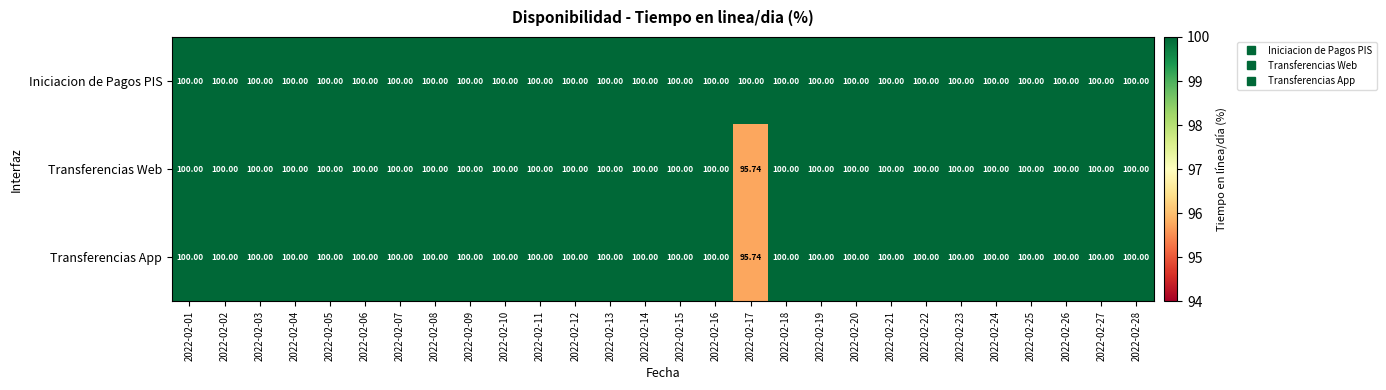

Which series has the largest total across all categories?

Iniciacion de Pagos PIS